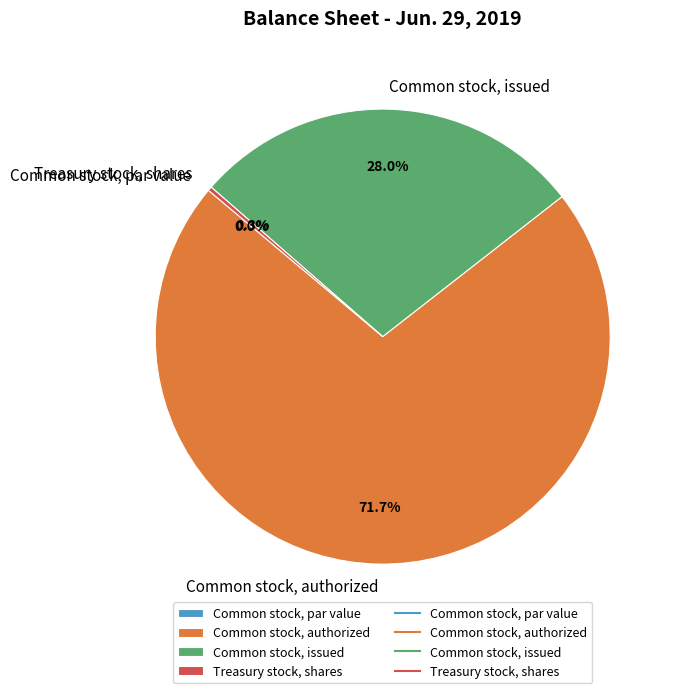

Does any single category account for the majority?

Yes